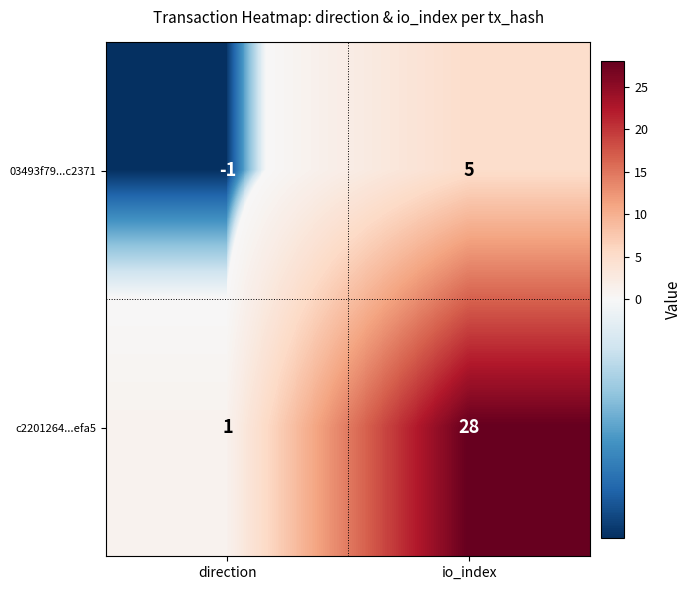

Which label corresponds to the smallest value in the chart?

direction